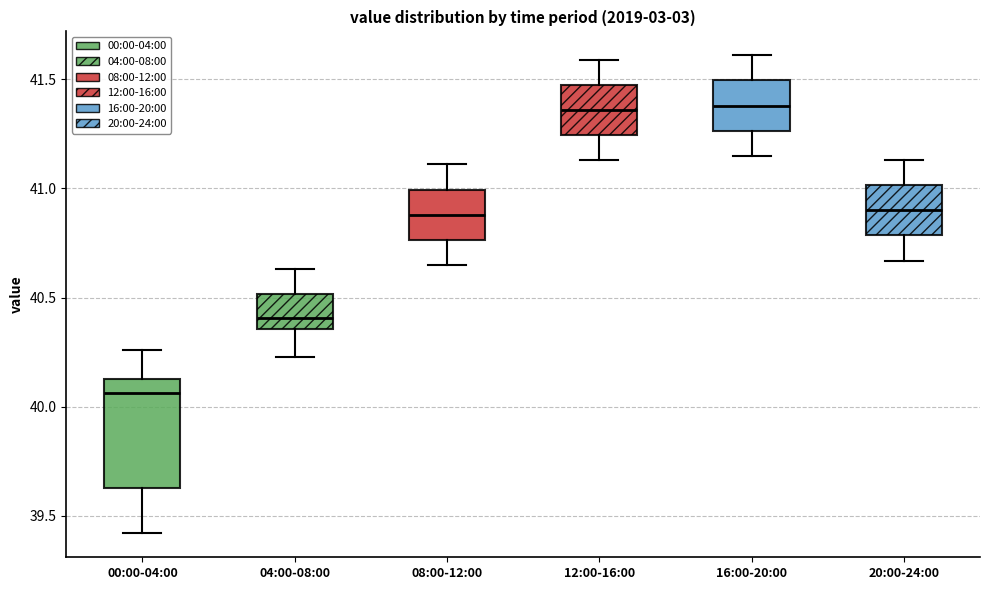

Reading left to right, transcribe this box plot: for each box, give where its median line is, the range the box spans, and where its two whiskers end, as read against the y-axis. The values are not printed on the chart, so give them approximately, as read against the axis.

00:00-04:00: median 40.05, box 39.65 to 40.15, whiskers 39.40 to 40.25
04:00-08:00: median 40.40, box 40.35 to 40.50, whiskers 40.25 to 40.65
08:00-12:00: median 40.90, box 40.75 to 41.00, whiskers 40.65 to 41.10
12:00-16:00: median 41.35, box 41.25 to 41.50, whiskers 41.15 to 41.60
16:00-20:00: median 41.40, box 41.25 to 41.50, whiskers 41.15 to 41.60
20:00-24:00: median 40.90, box 40.80 to 41.00, whiskers 40.65 to 41.15